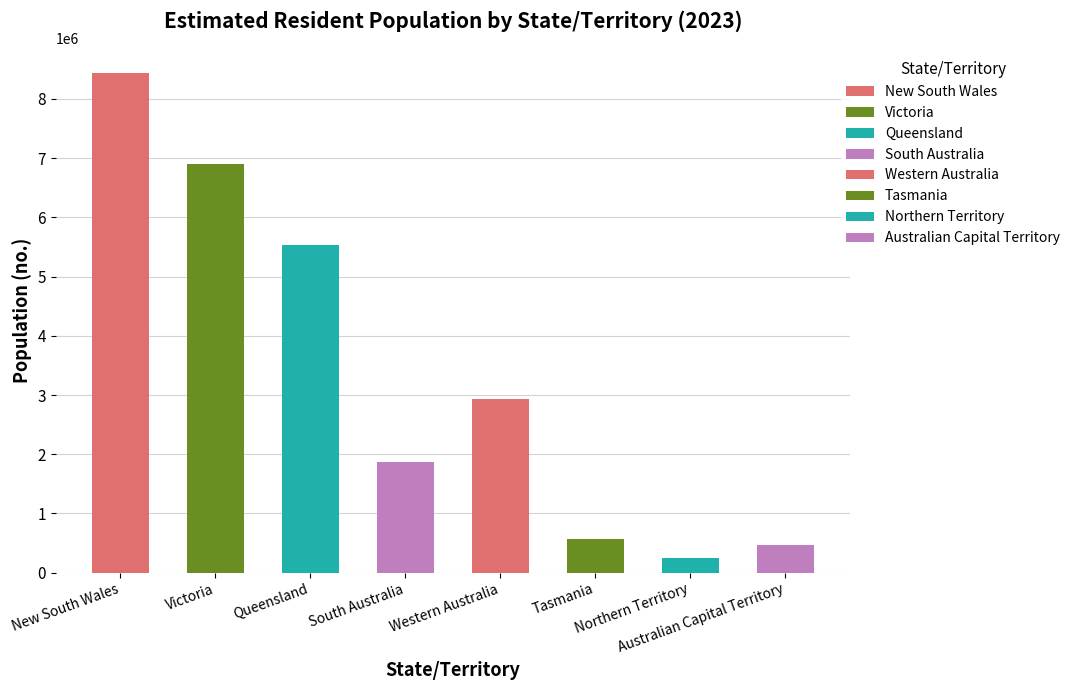

What is the difference between the second highest and minimum values?

6652344